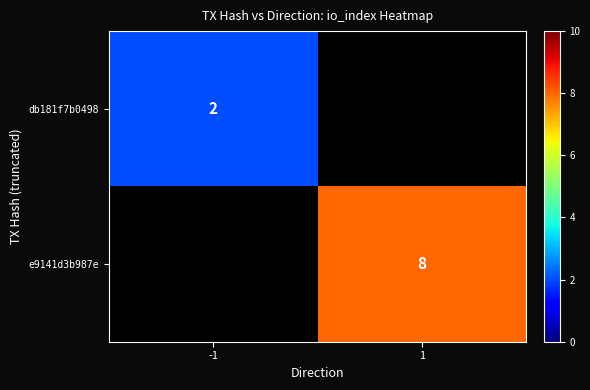

True or false: db181f7b0498 has a value of 3 at -1.

False